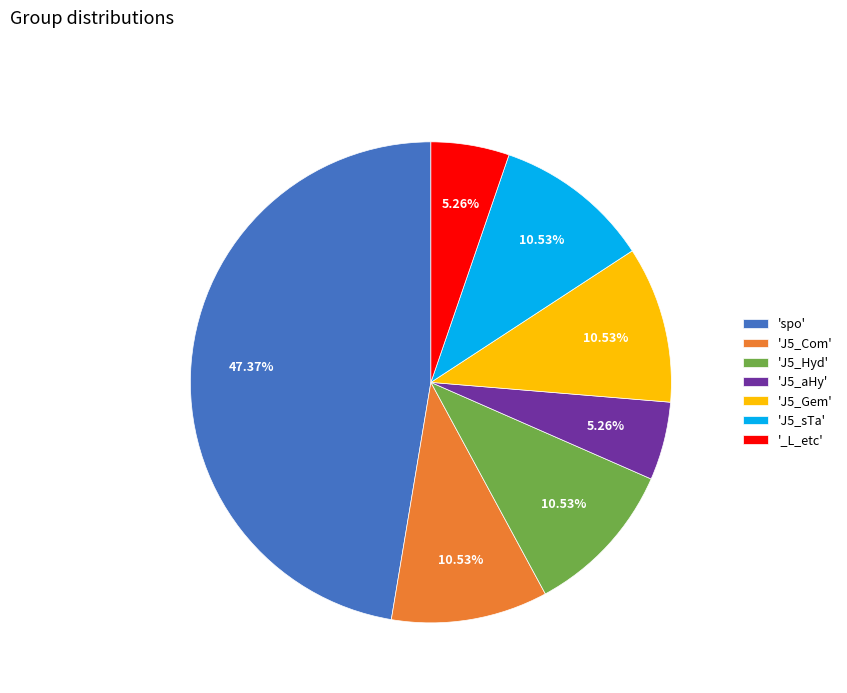

Which slice is the largest?

'spo'